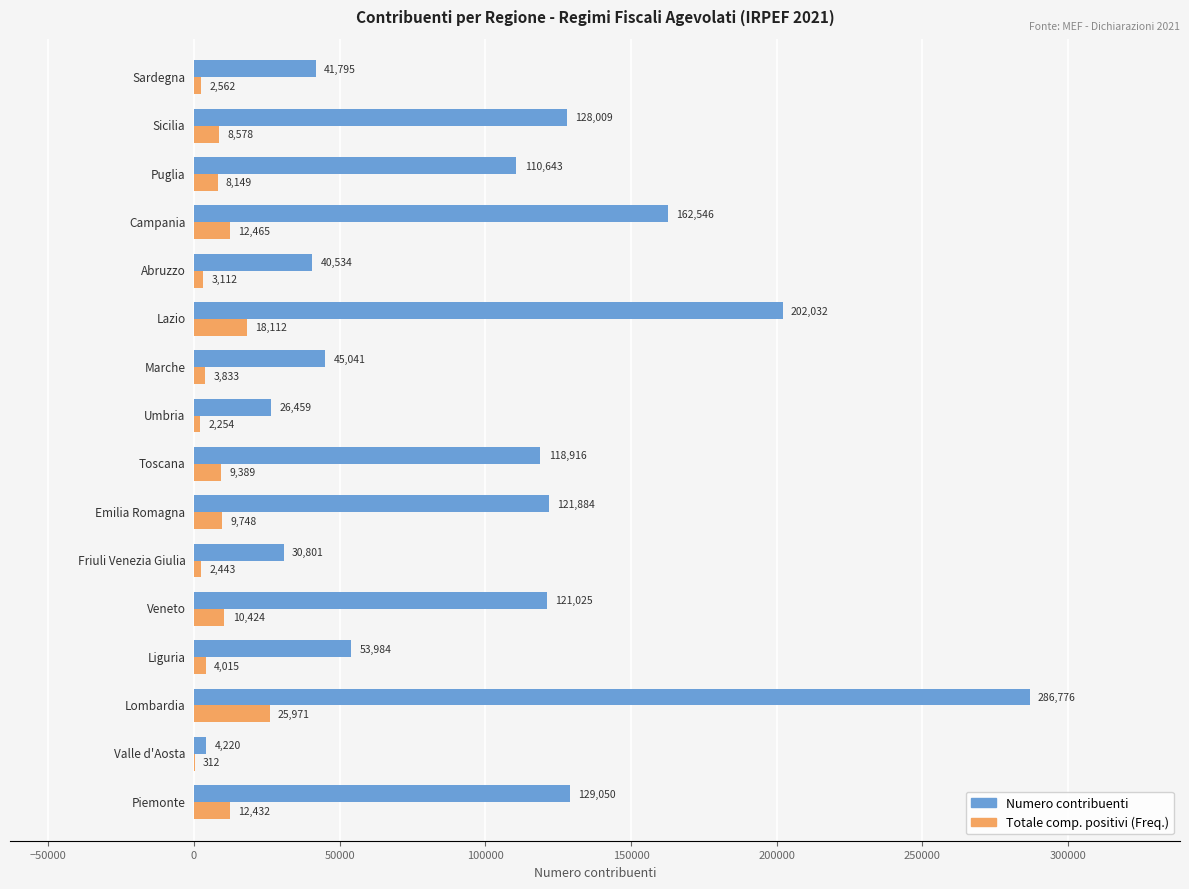

Which series has the largest total across all categories?

Numero contribuenti